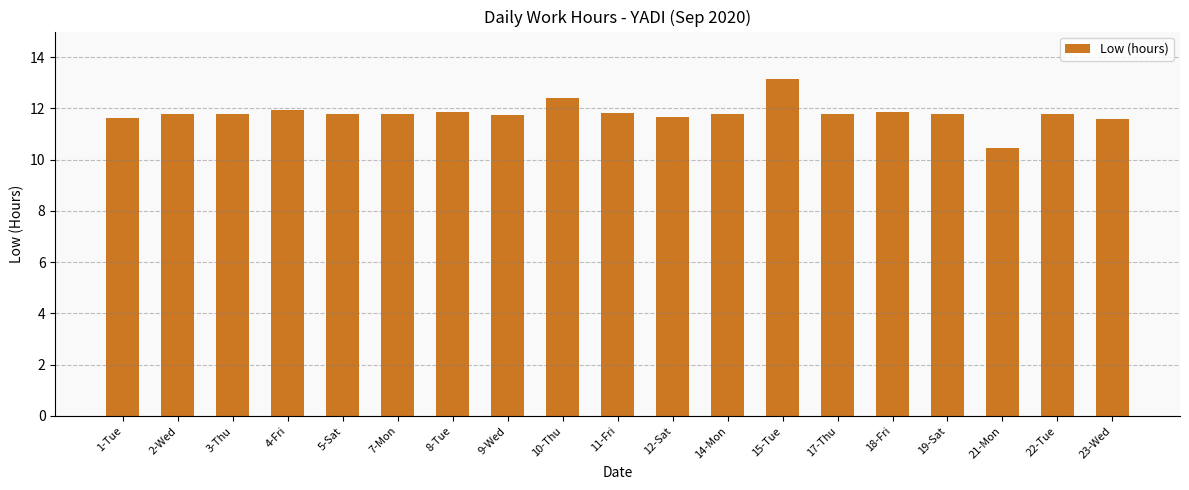

Count the number of categories in the chart.

19